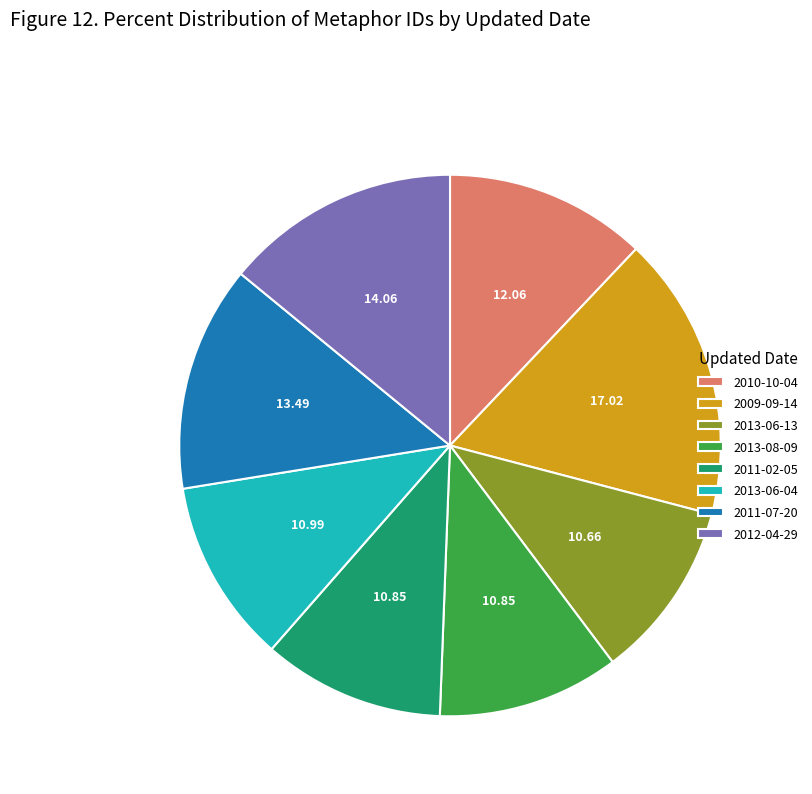

Which slice is the largest?

2009-09-14